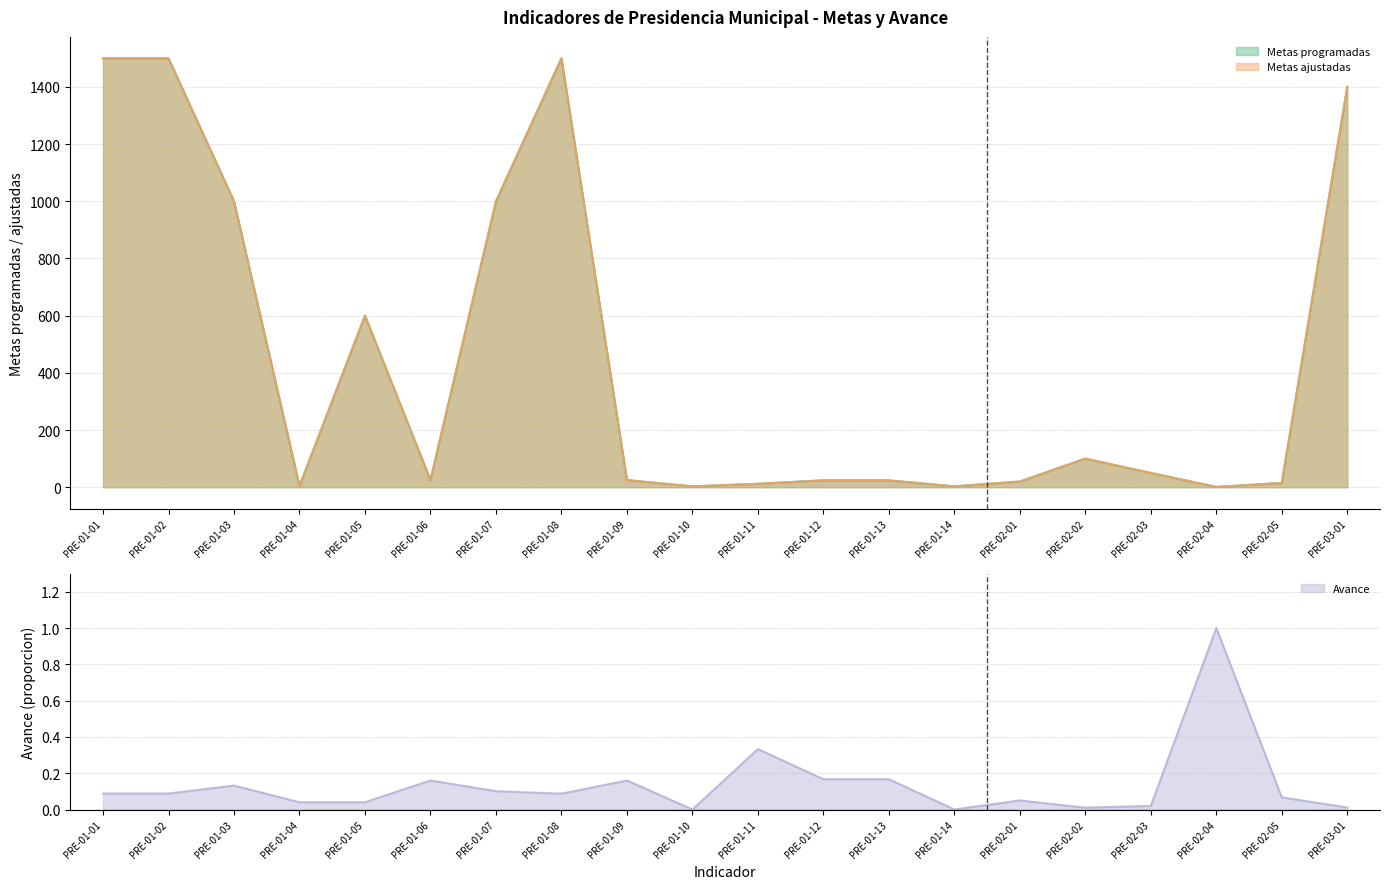

Between PRE-02-03 and PRE-01-07, which is larger?

PRE-01-07